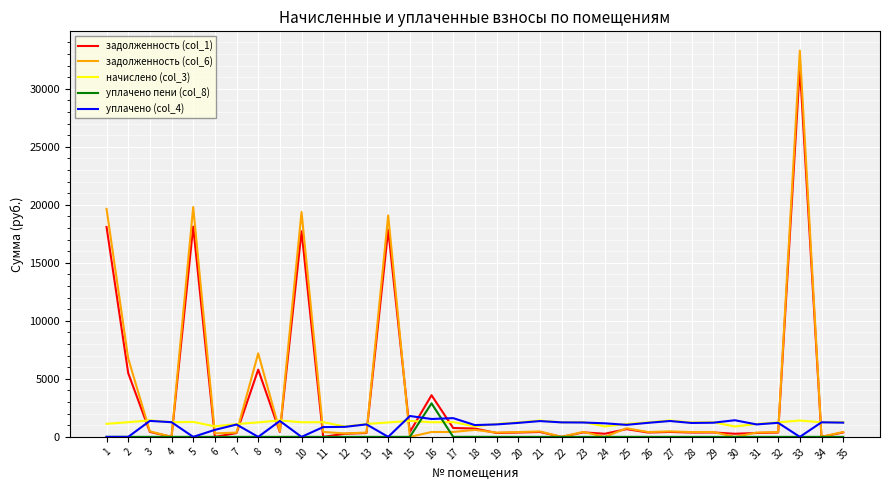

What is the greatest value displayed?

33290.0